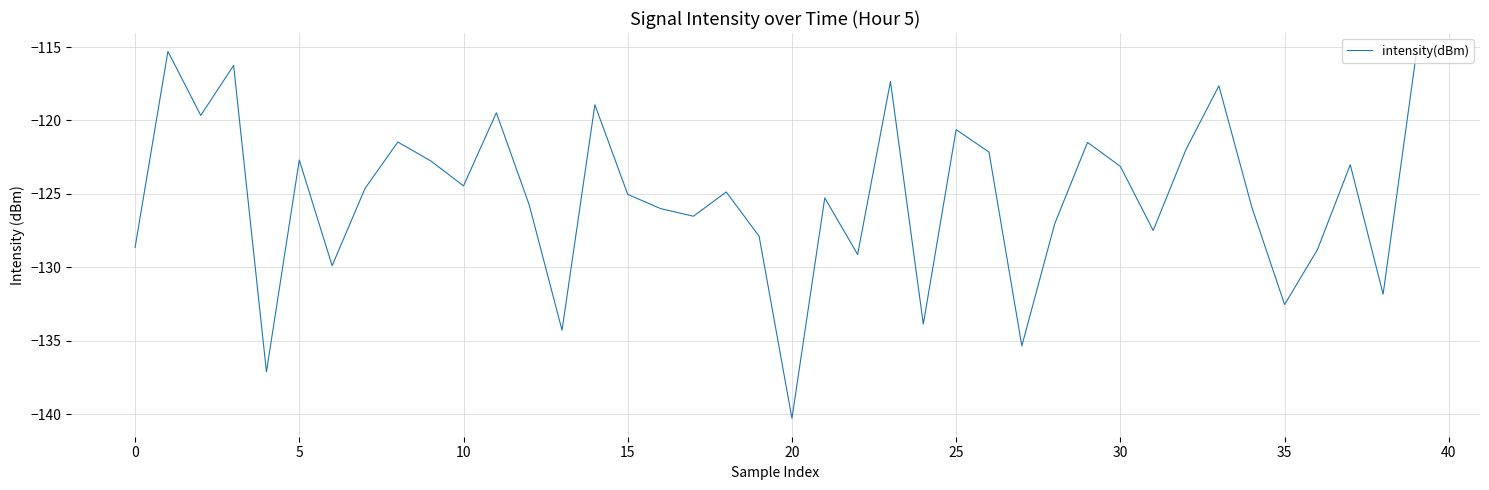

Count the number of values greater than -124.

17